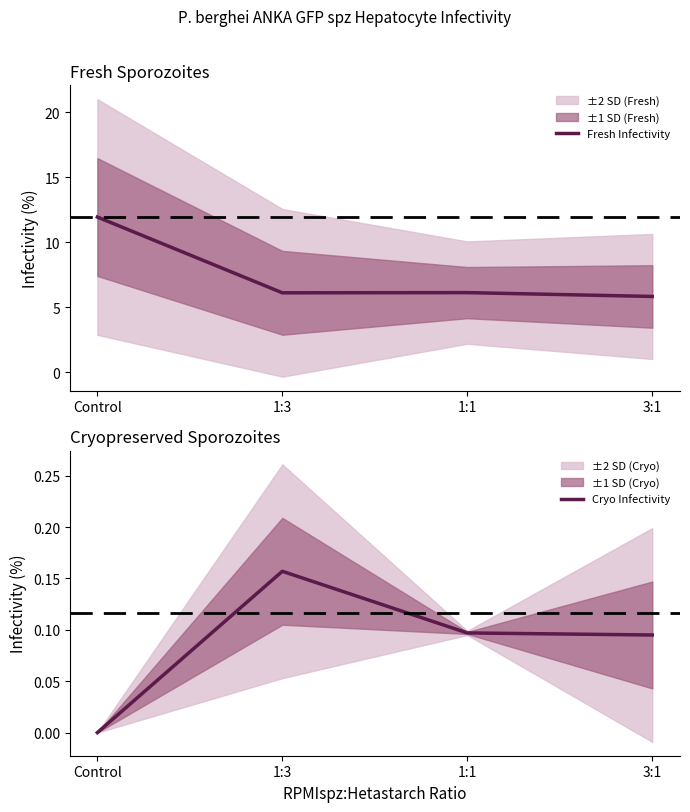

What is the value of the Fresh Infectivity point at the 3rd from the left?

6.1